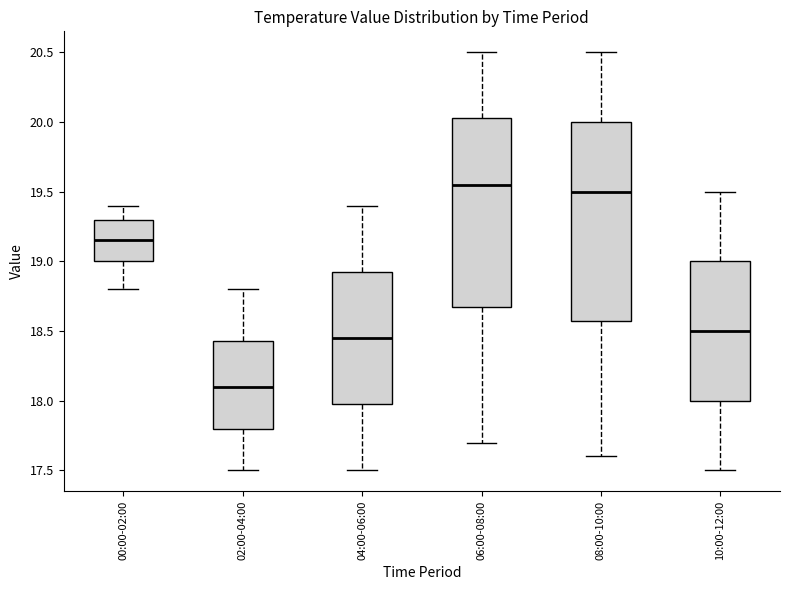

Where does the median line of the box for 00:00-02:00 sit on the y-axis? The values are not printed on the chart, so give them approximately, as read against the axis.

19.15